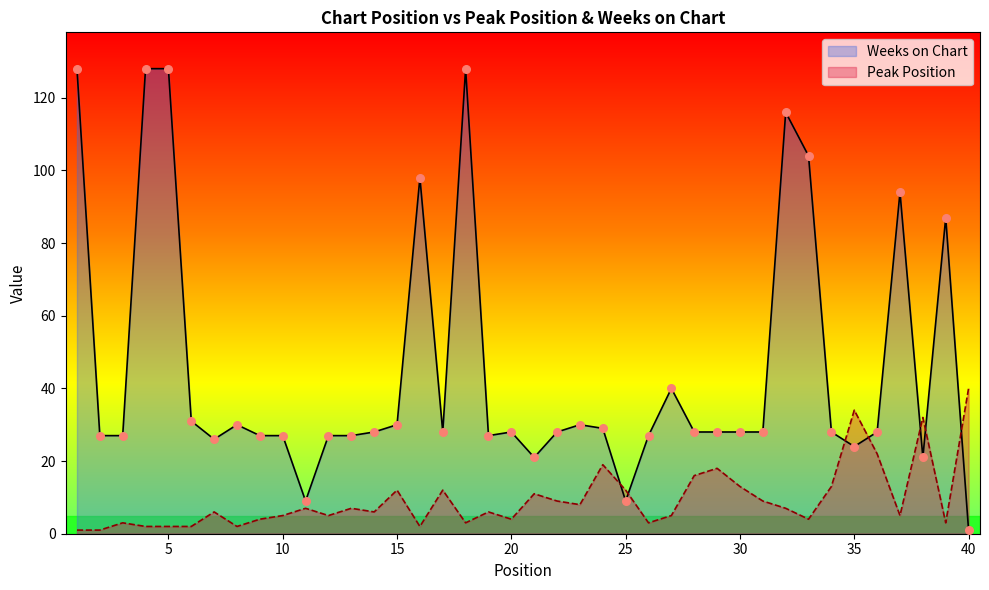

At how many categories does at least one series exceed 25?

37